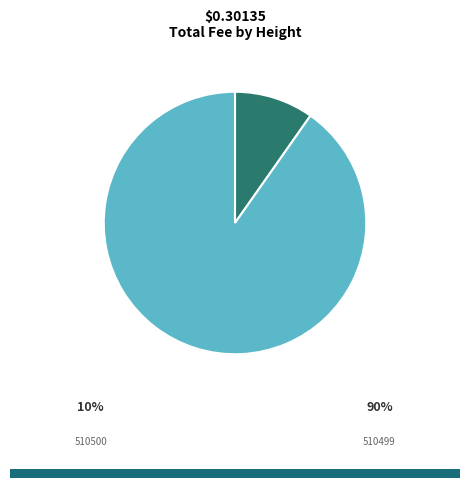

Count the number of slices in the pie.

2